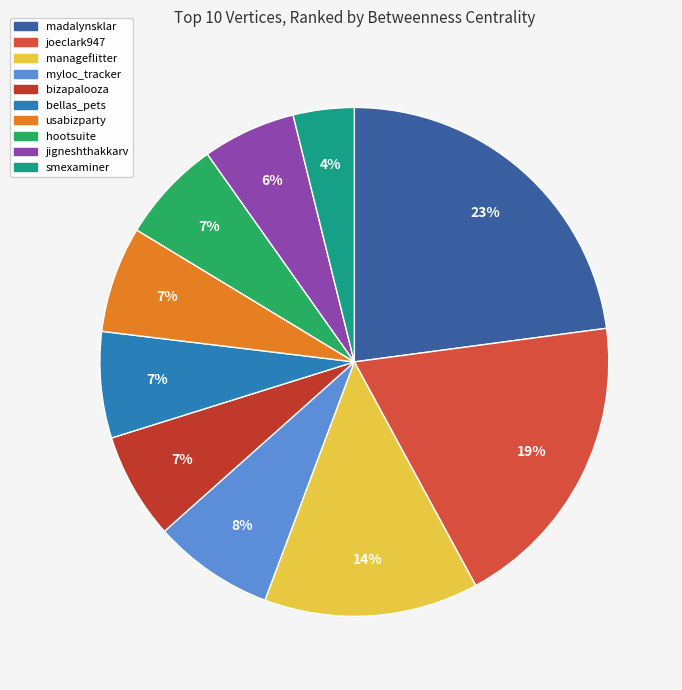

Rank the categories by value from lowest to highest.

smexaminer, jigneshthakkarv, hootsuite, bellas_pets, usabizparty, bizapalooza, myloc_tracker, manageflitter, joeclark947, madalynsklar